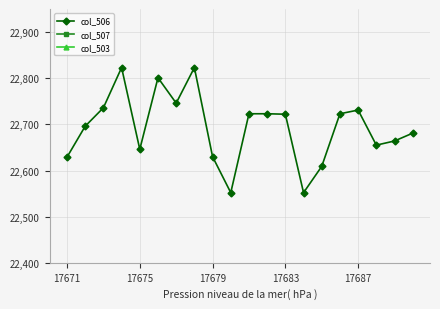

The col_506 series shows 22731 at 17687. True or false?

True